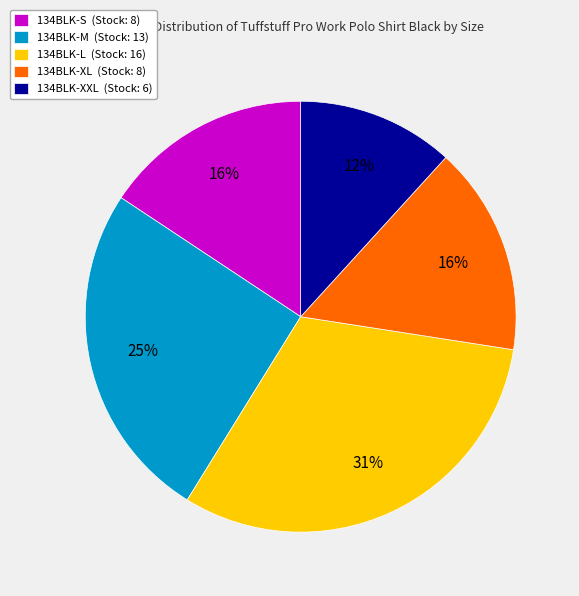

What is the largest slice in the pie chart?

134BLK-L